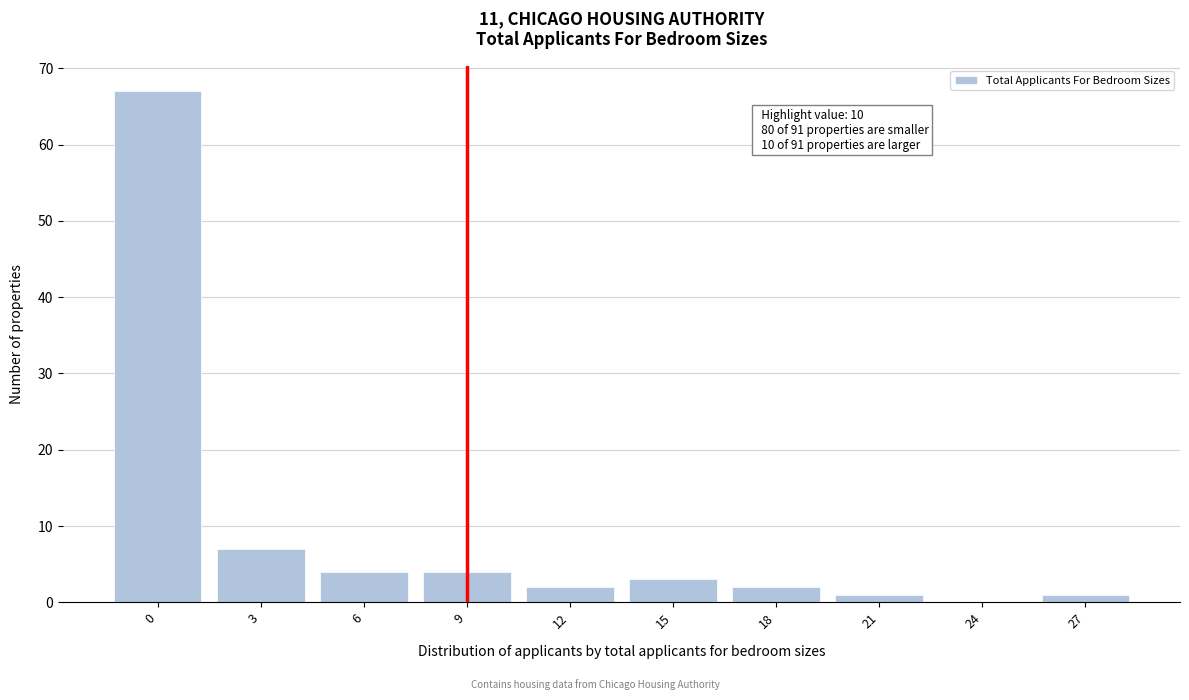

Reading right to left, list all the values displayed in this chart.

27=1	24=0	21=1	18=2	15=3	12=2	9=4	6=4	3=7	0=67